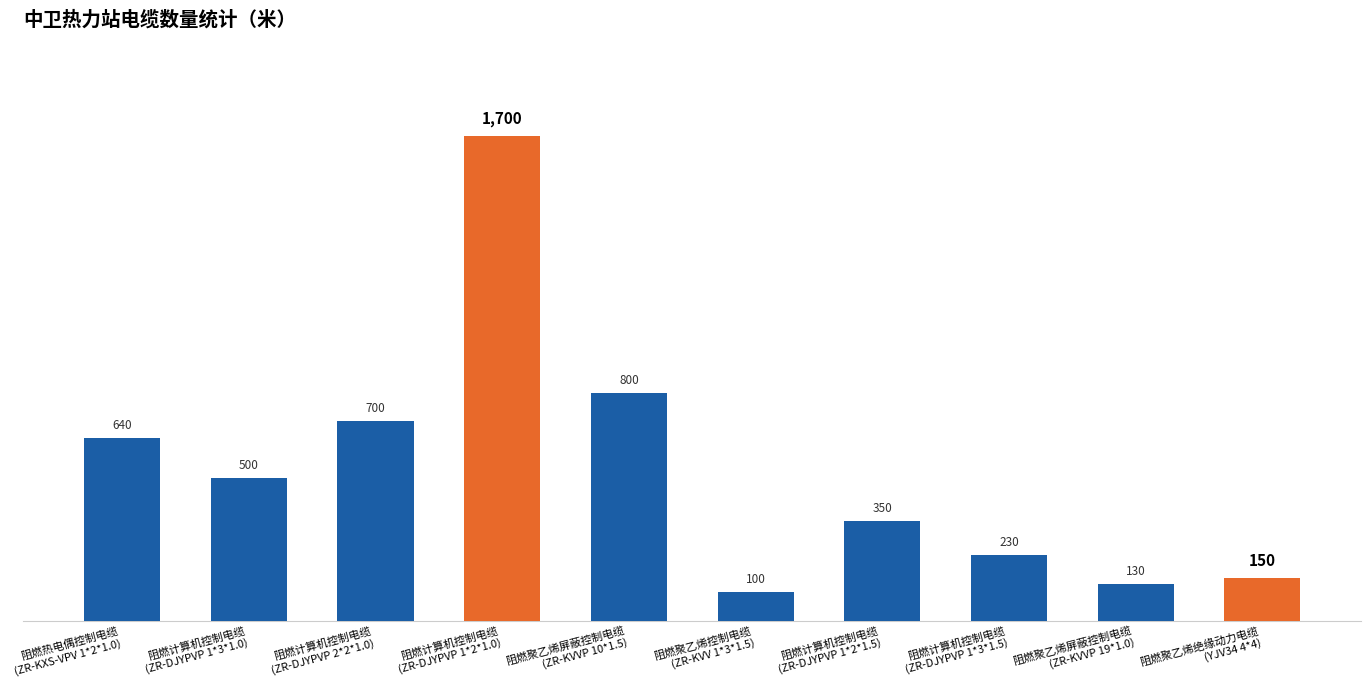

Reading left to right, transcribe all the data shown in this chart.

阻燃热电偶控制电缆
(ZR-KXS-VPV 1*2*1.0)=640	阻燃计算机控制电缆
(ZR-DJYPVP 1*3*1.0)=500	阻燃计算机控制电缆
(ZR-DJYPVP 2*2*1.0)=700	阻燃计算机控制电缆
(ZR-DJYPVP 1*2*1.0)=1700	阻燃聚乙烯屏蔽控制电缆
(ZR-KVVP 10*1.5)=800	阻燃聚乙烯控制电缆
(ZR-KVV 1*3*1.5)=100	阻燃计算机控制电缆
(ZR-DJYPVP 1*2*1.5)=350	阻燃计算机控制电缆
(ZR-DJYPVP 1*3*1.5)=230	阻燃聚乙烯屏蔽控制电缆
(ZR-KVVP 19*1.0)=130	阻燃聚乙烯绝缘动力电缆
(YJV34 4*4)=150